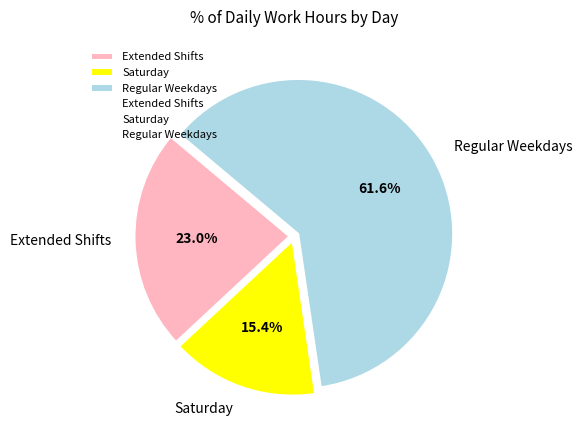

Which category has the biggest portion of the pie?

Regular Weekdays